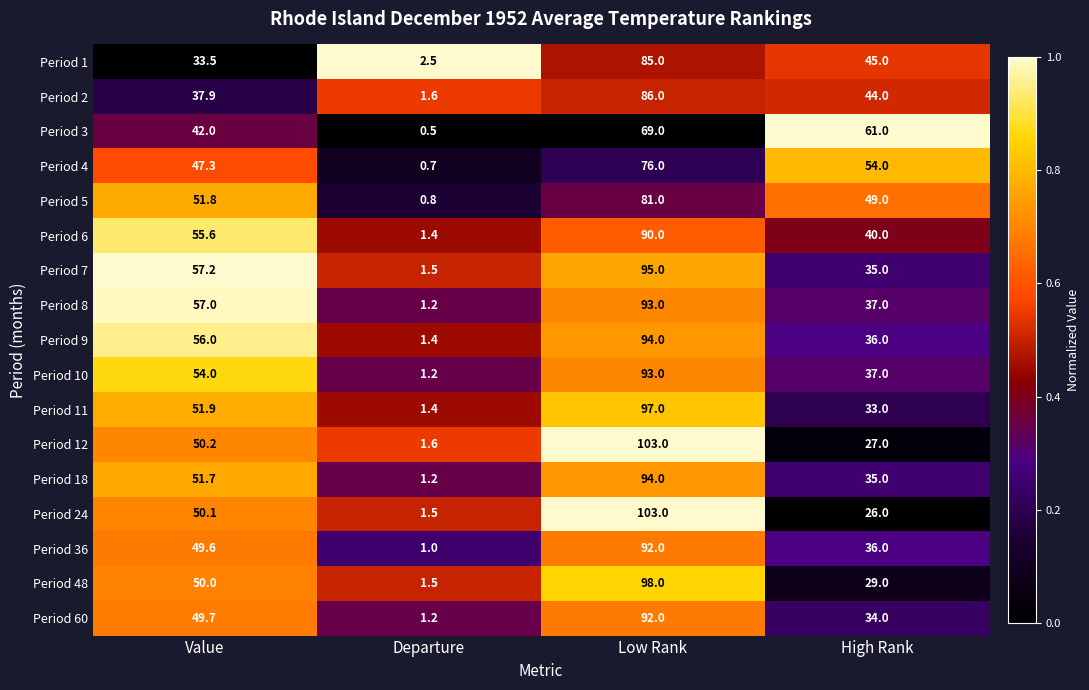

Is it true that Period 18 equals 51.7 at Value?

True